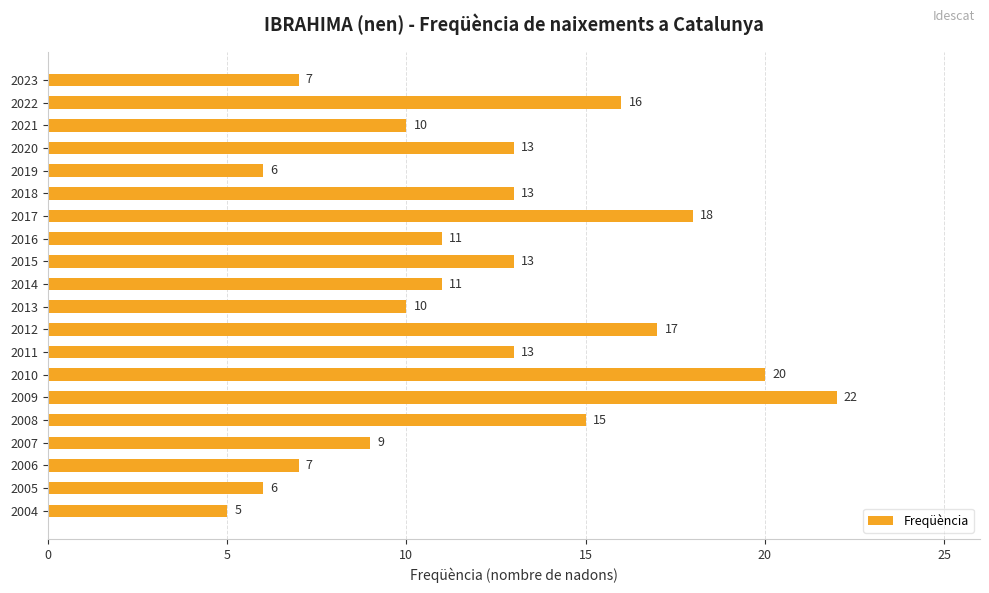

Reading top to bottom, transcribe all the data shown in this chart.

7	16	10	13	6	13	18	11	13	11	10	17	13	20	22	15	9	7	6	5